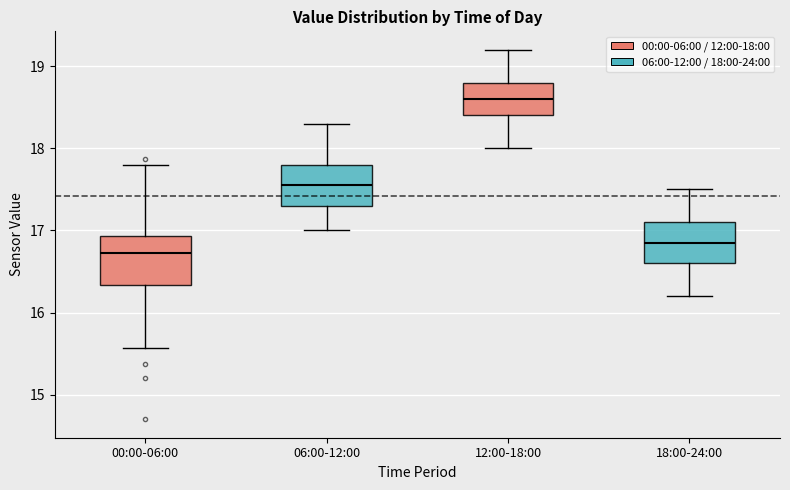

Which box has the highest median line?

12:00-18:00